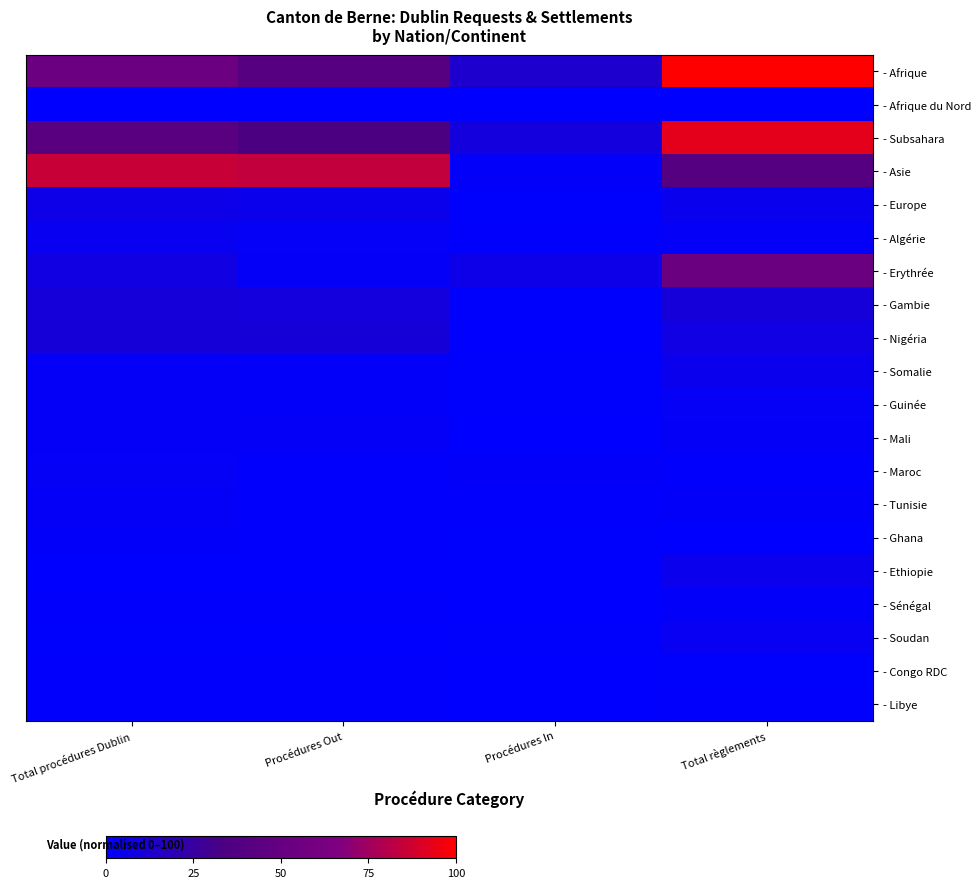

Which series has the largest range (max minus min)?

- Afrique